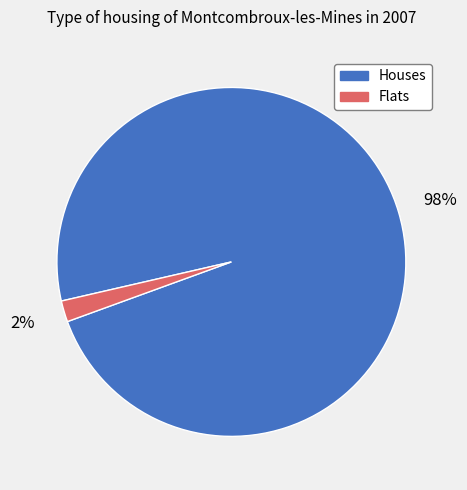

What is the smallest slice in the pie chart?

Flats